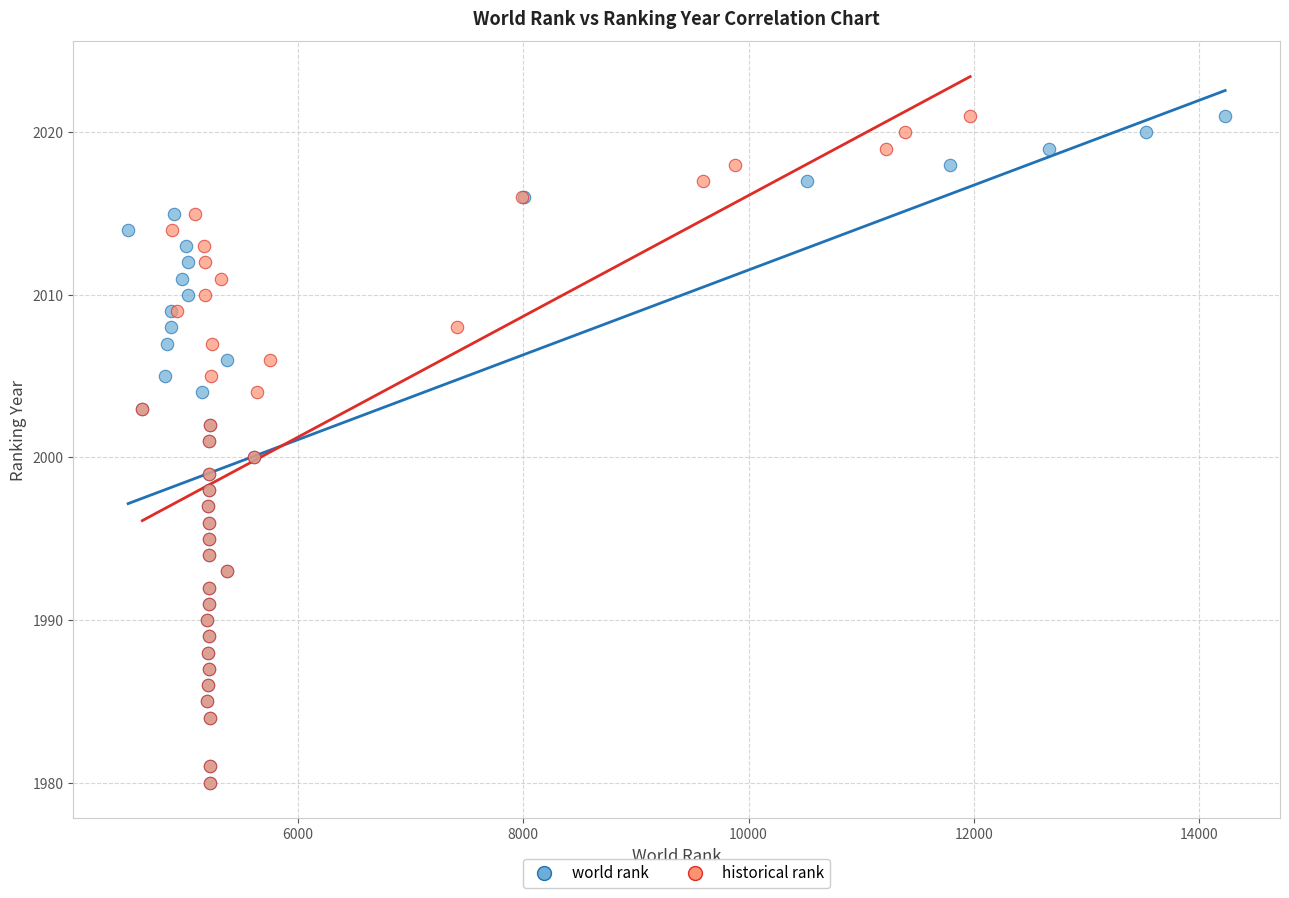

What are all the series names shown in the legend?

world rank, historical rank